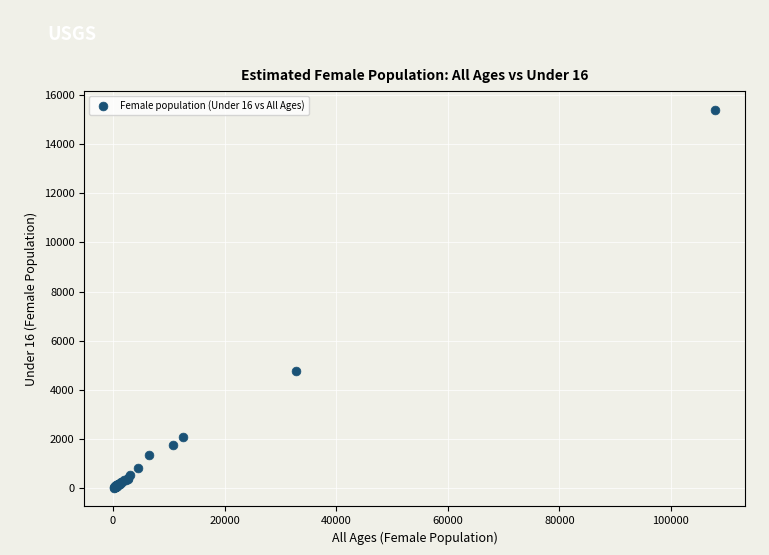

What Y value in the scatter plot is closest to 7705?

4769